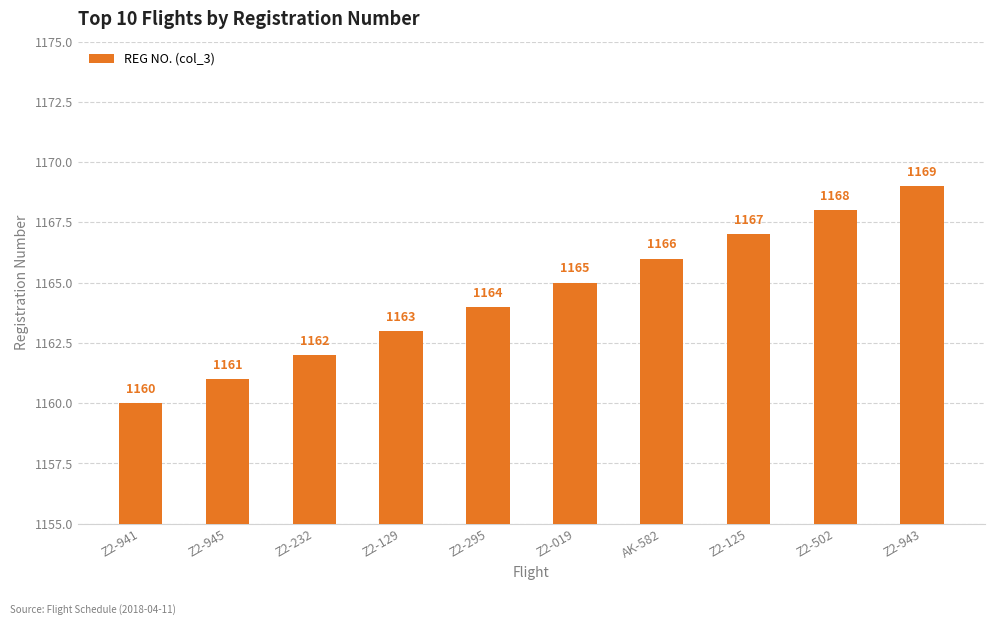

What is the difference between the maximum and second lowest values?

8